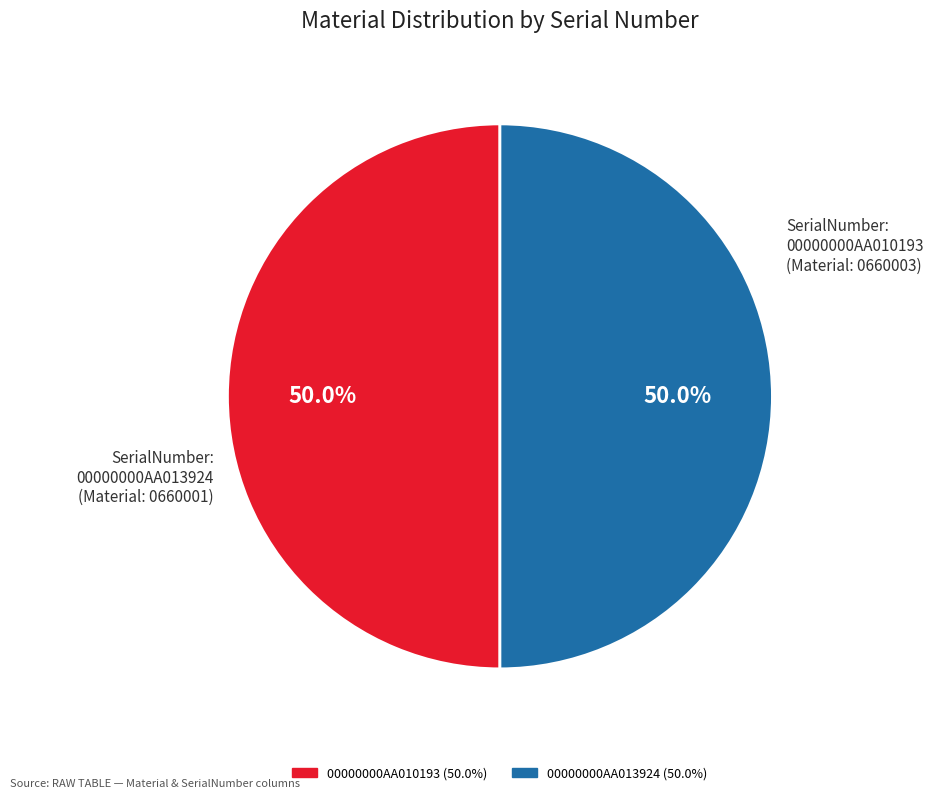

What percentage do 00000000AA010193 and 00000000AA013924 together represent?

100.0%